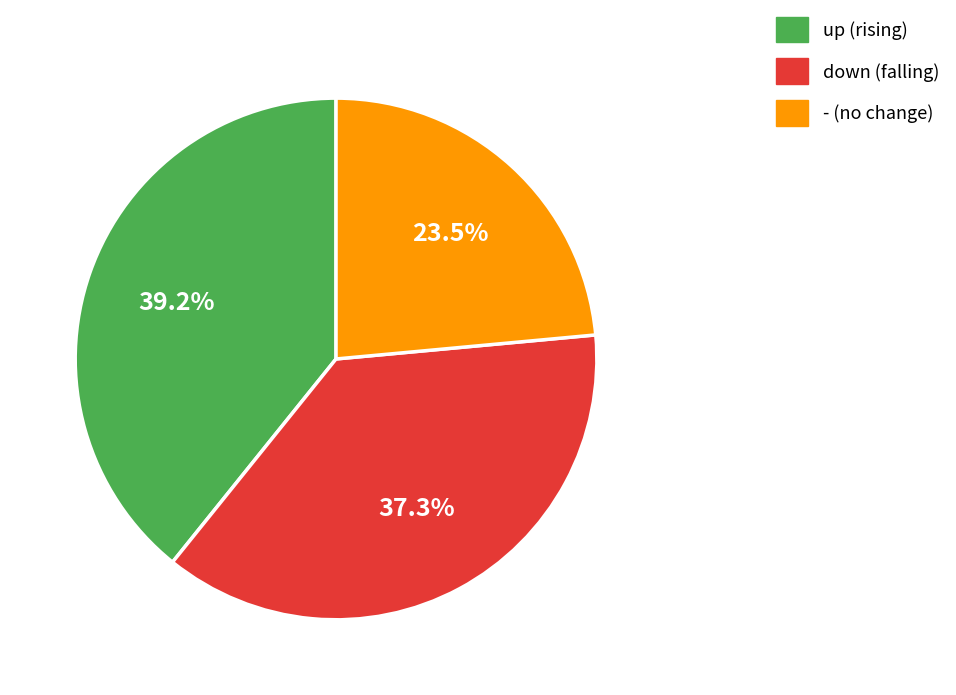

What is the ratio of the value at down to the value at -?

1.6